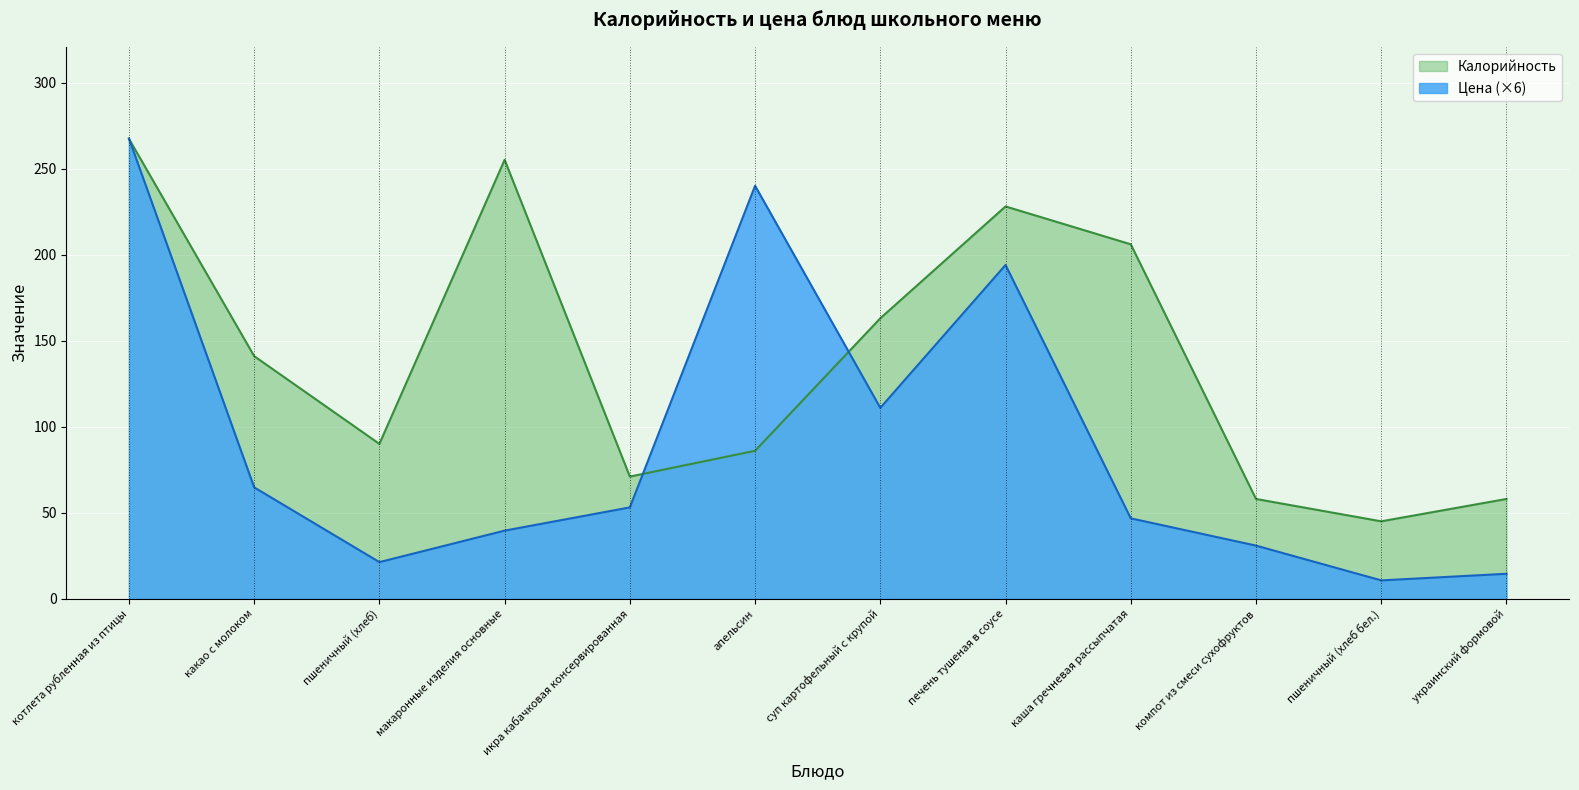

Which series has the largest total across all categories?

Калорийность